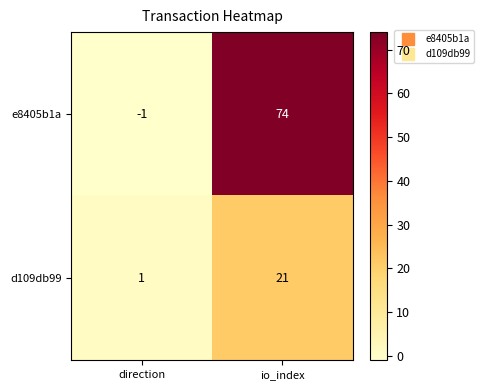

What is the difference between the maximum and minimum values in the d109db99 series?

20